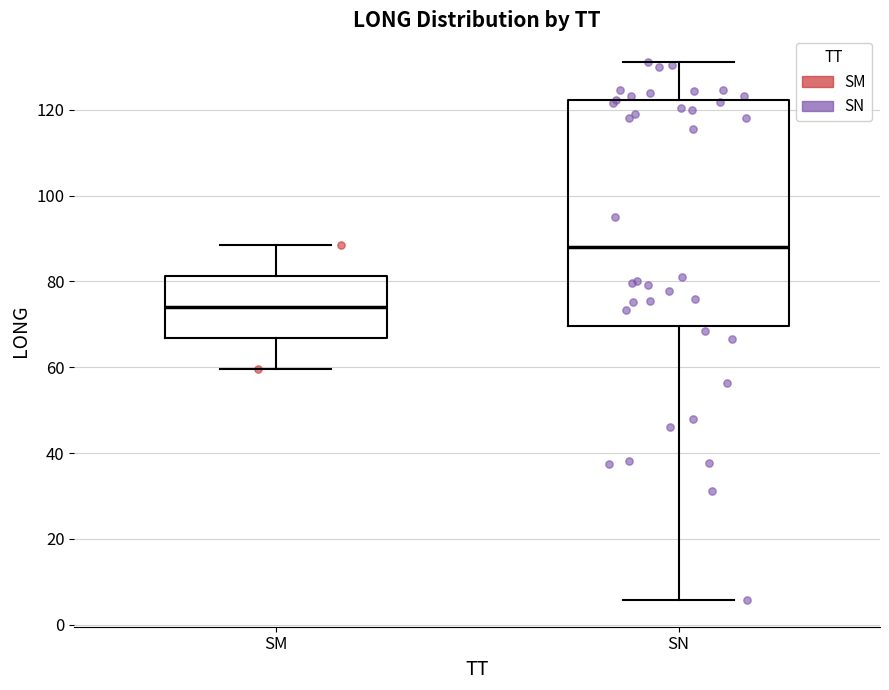

Which box's median line is the highest?

SN